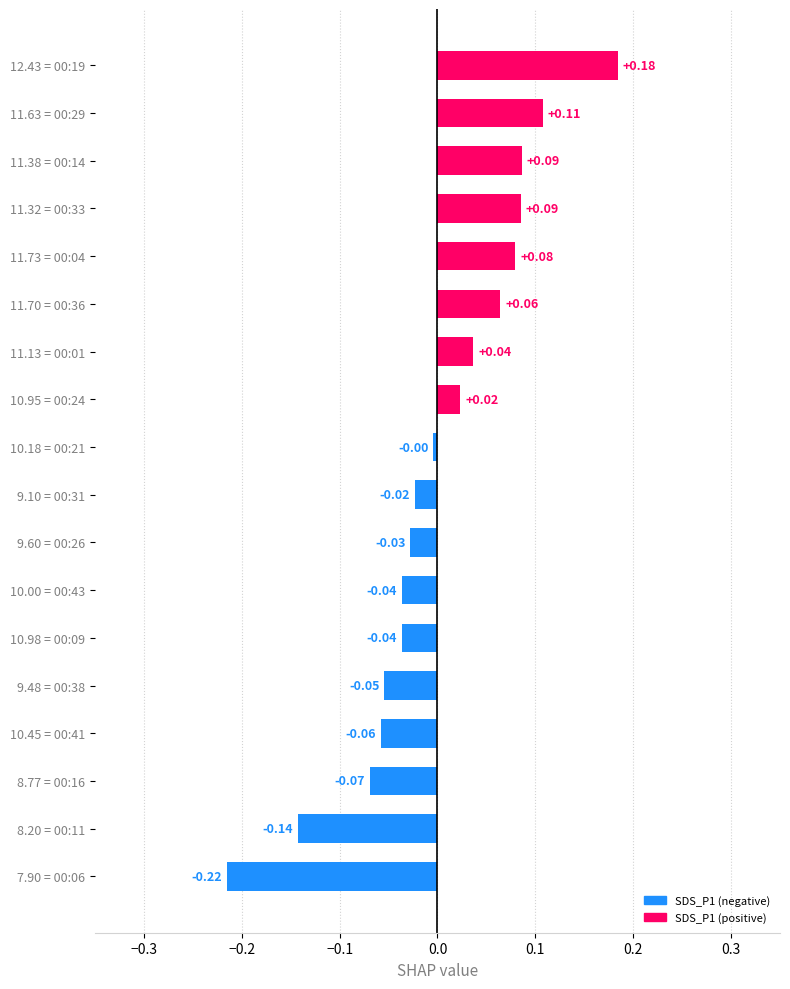

What is the difference between the maximum and minimum values?

0.4